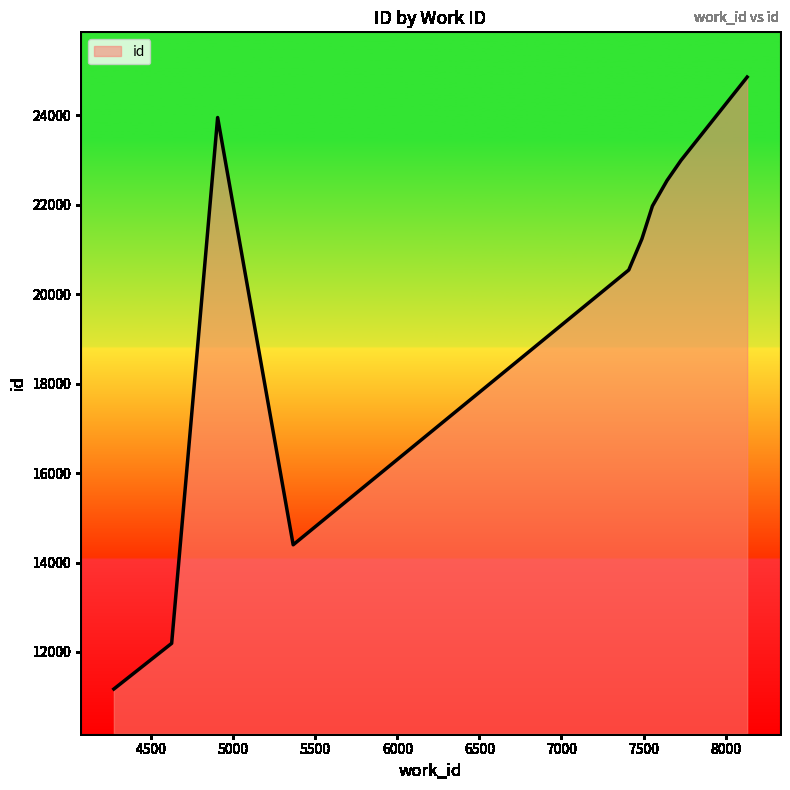

What is the difference between the second highest and minimum values?

12780